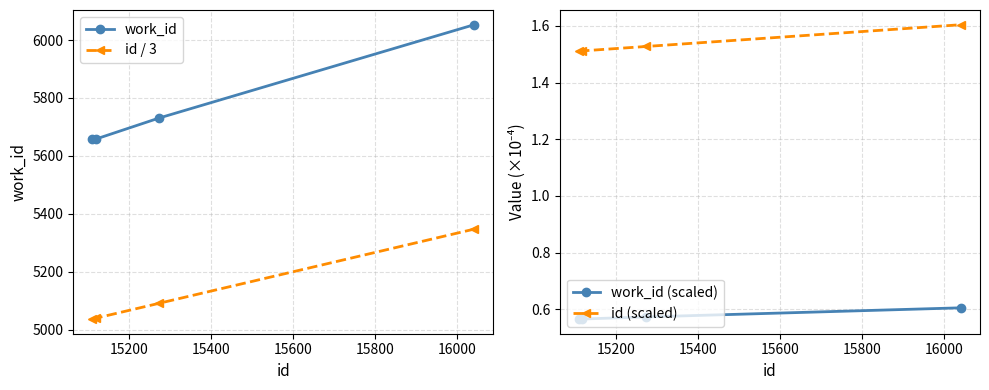

True or false: work_id and work_id (scaled) intersect in this chart.

False